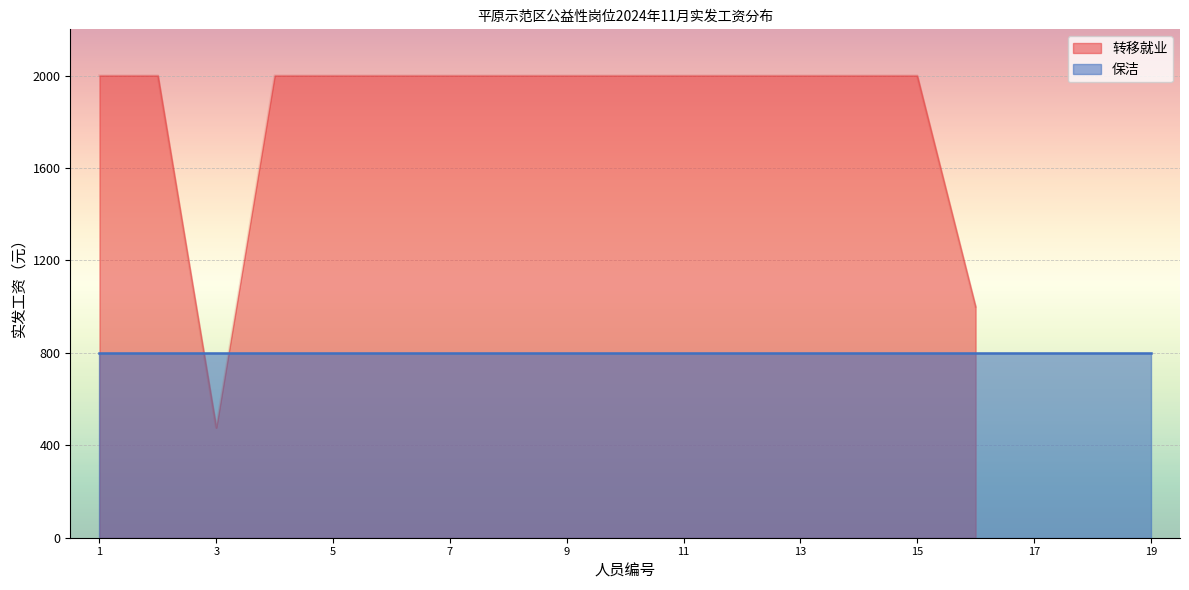

What is the maximum value for 转移就业?

2000.0